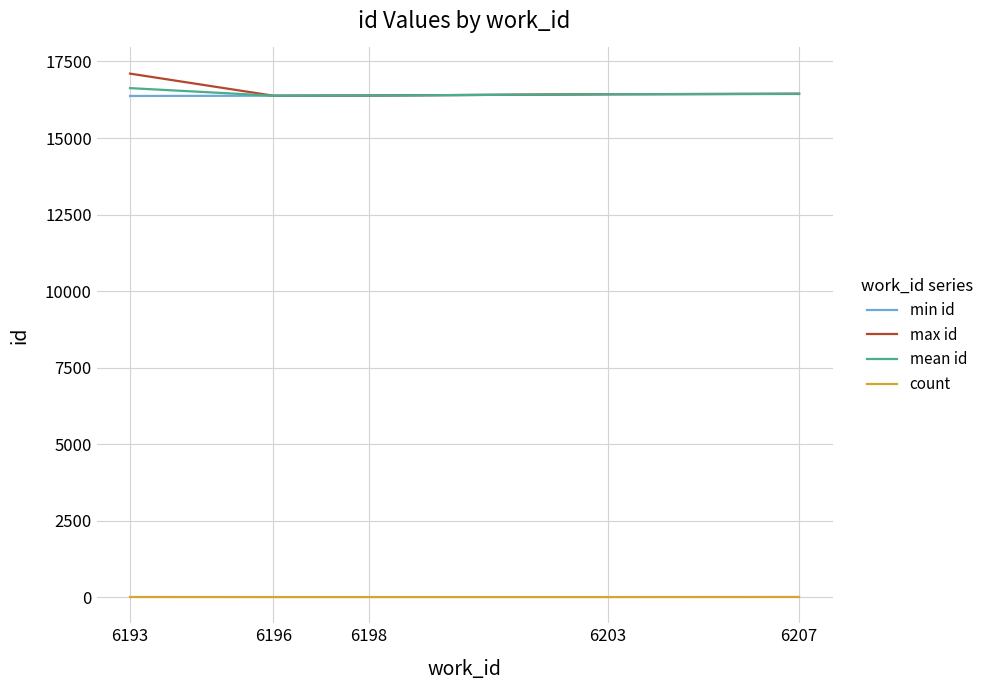

What is the difference between the max id values at 6203 and 6193?

674